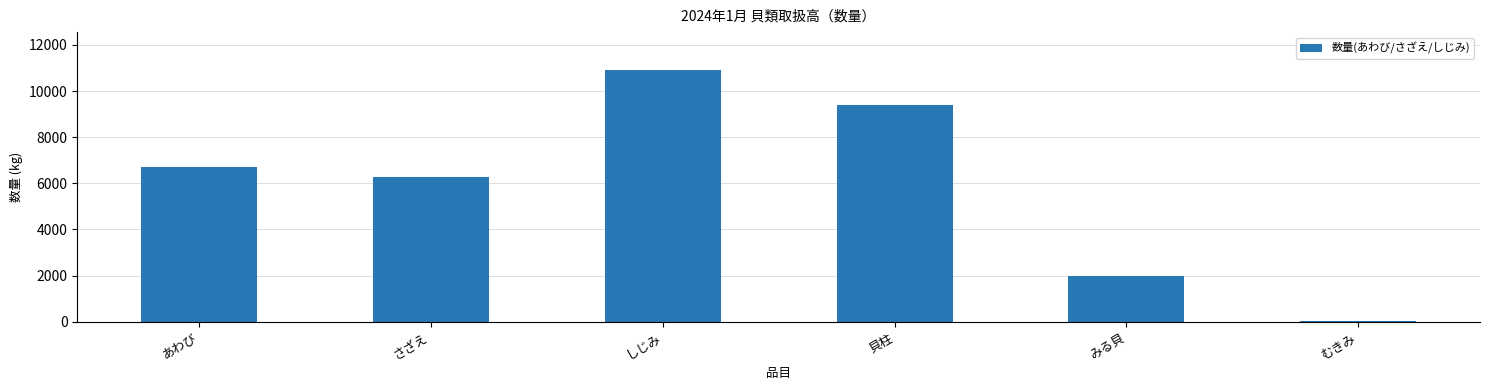

How many series are shown in this chart?

1